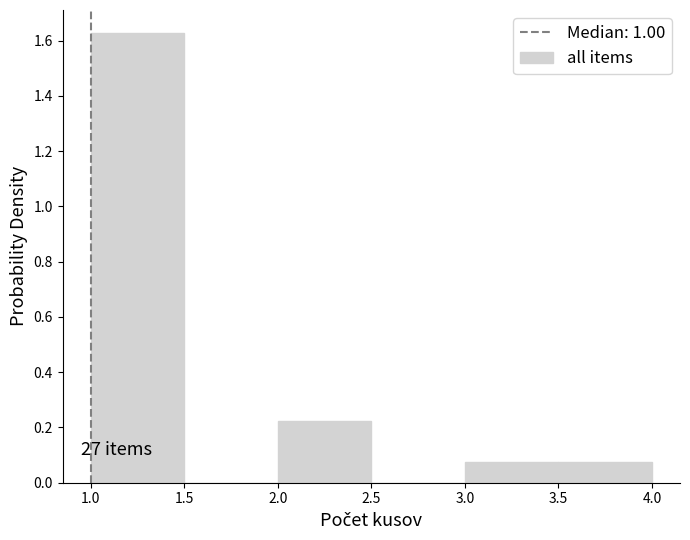

Over which range of the x-axis is the bar tallest?

1.0 to 1.5